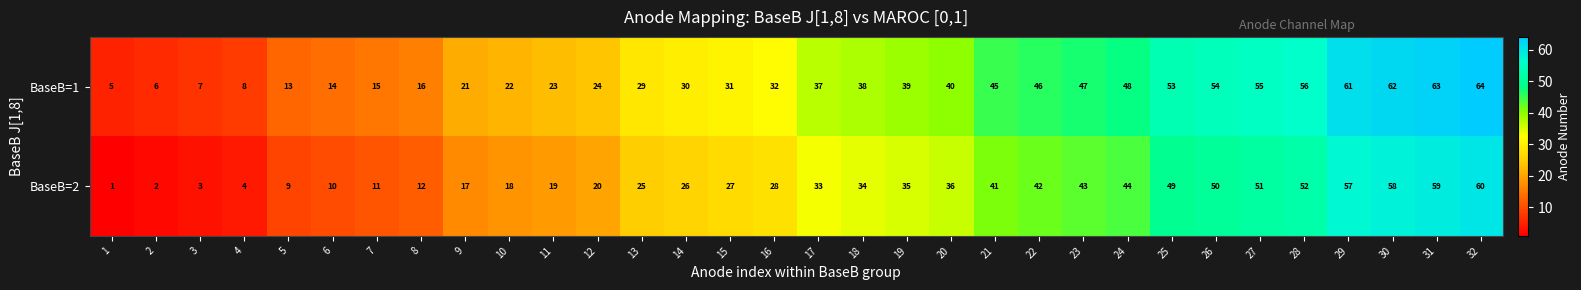

Read the BaseB=1 value at 4, to the nearest 5.

10